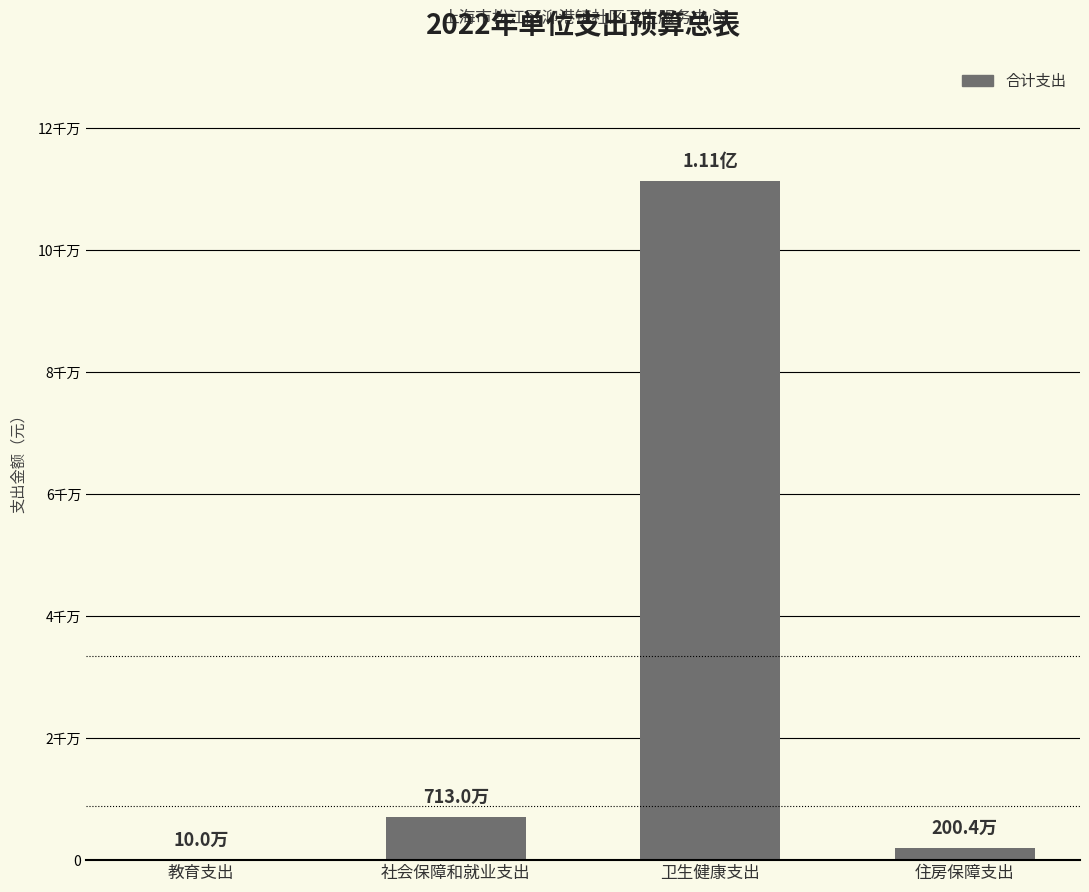

What position from the left is 卫生健康支出?

3